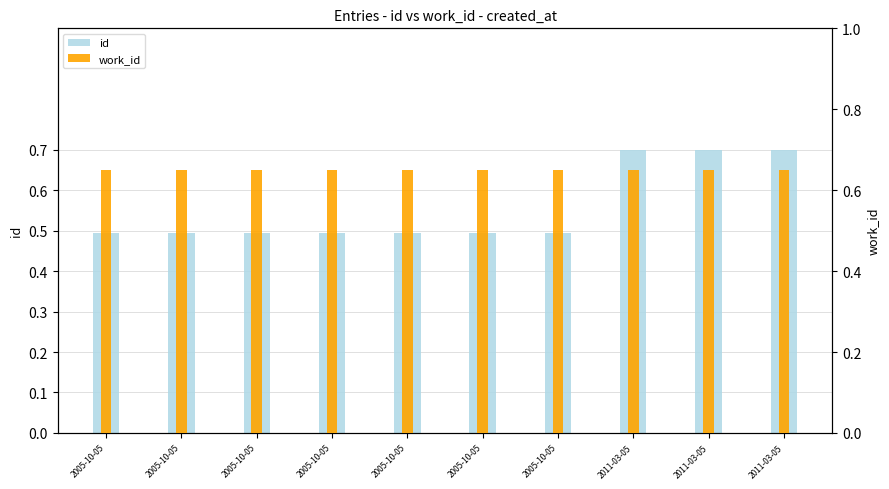

List the series in order of their peak value, lowest first.

work_id, id